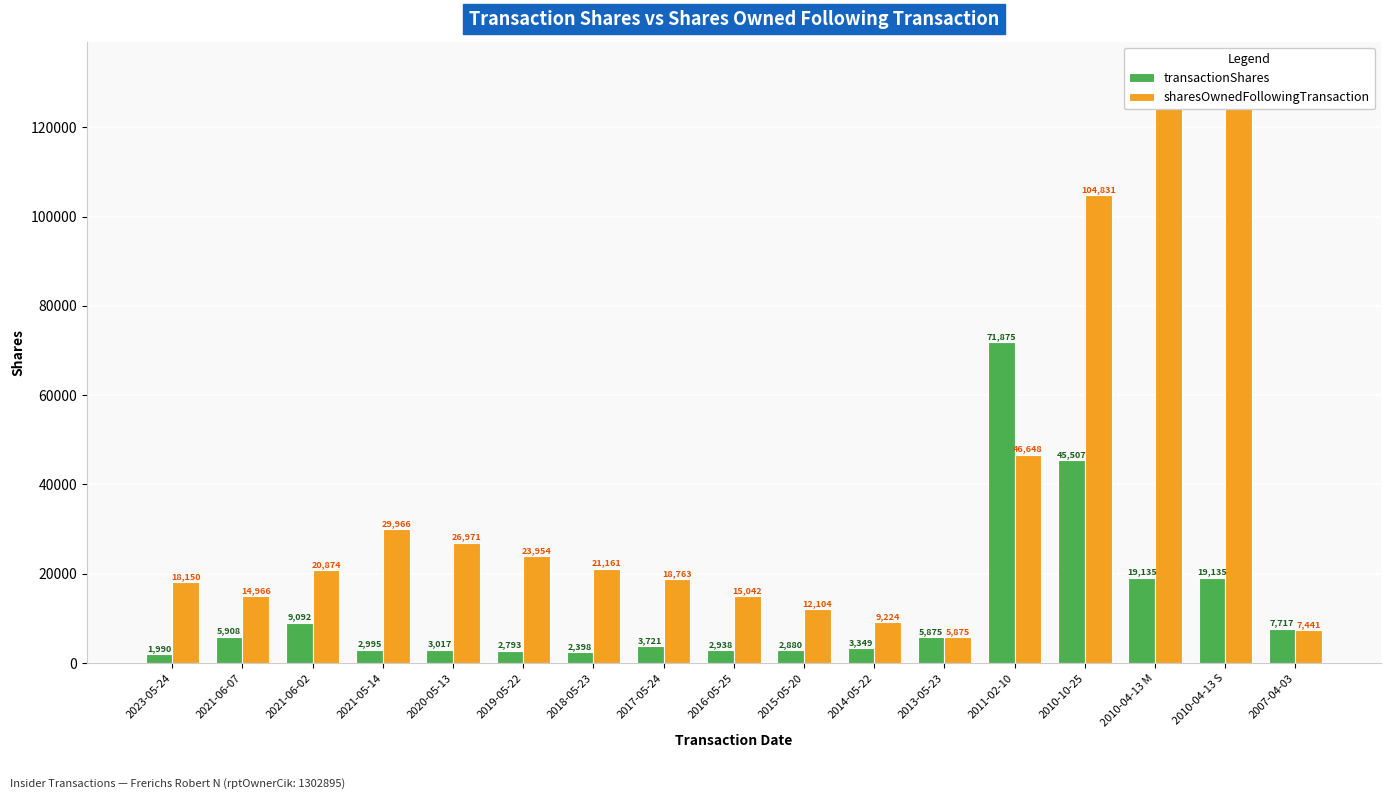

List the series in order of their overall mean, lowest first.

transactionShares, sharesOwnedFollowingTransaction